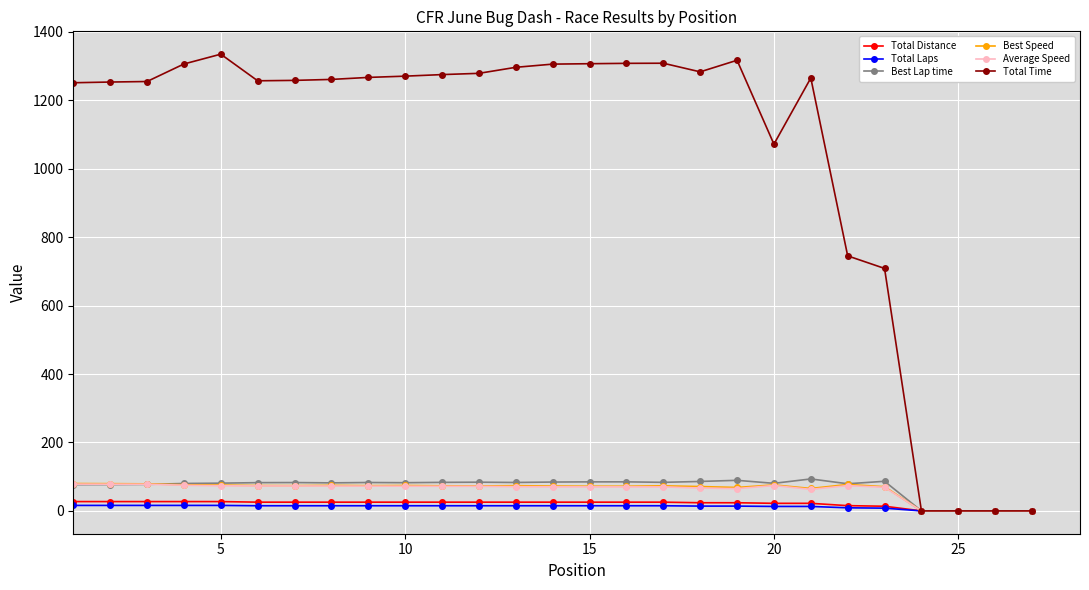

Which series has the largest range (max minus min)?

Total Time